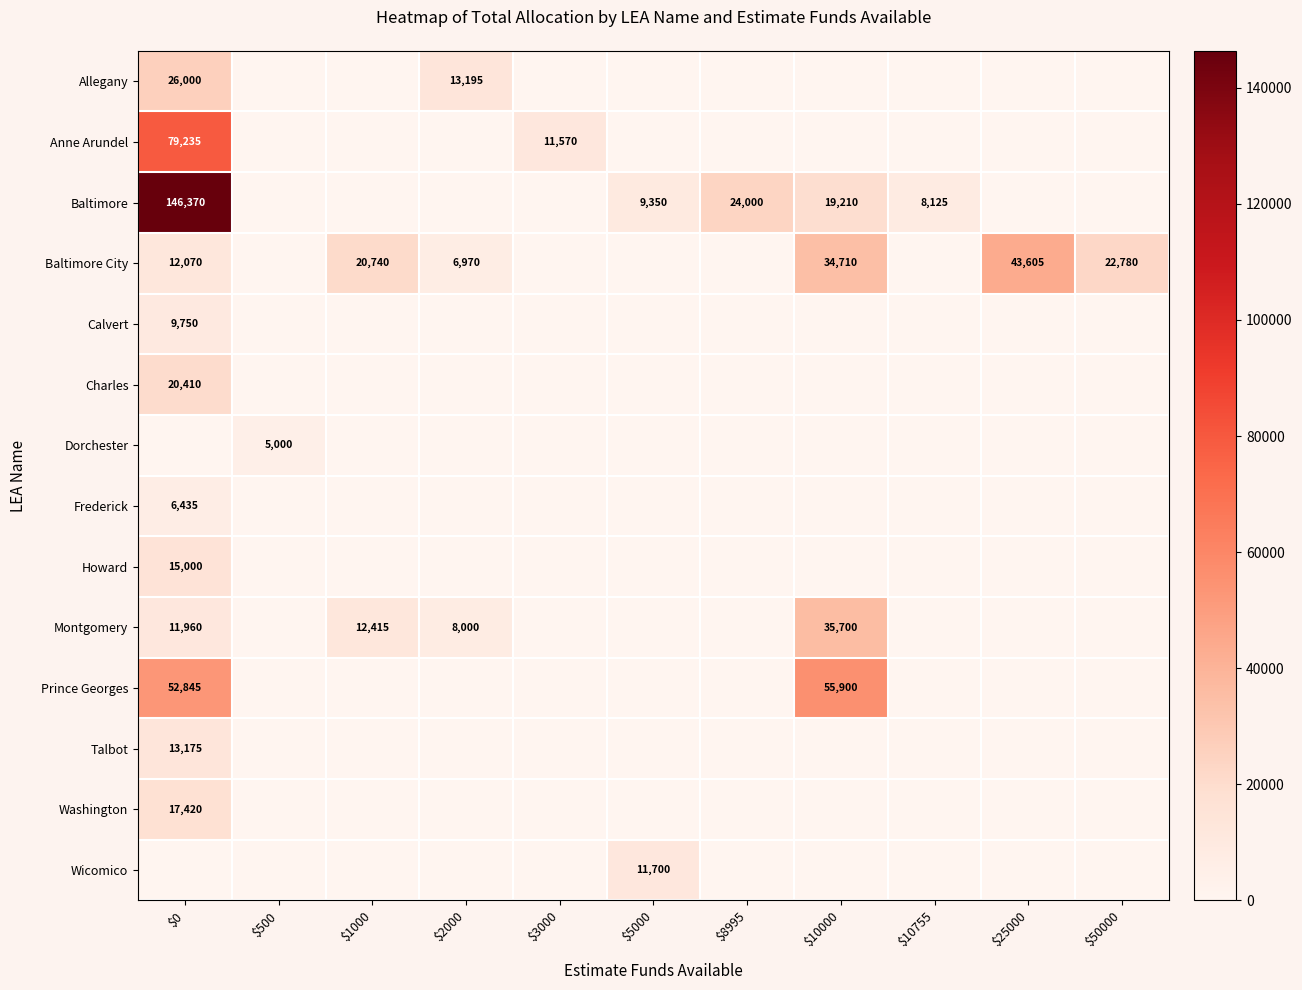

Is it true that Baltimore equals 5673 at $5000?

False